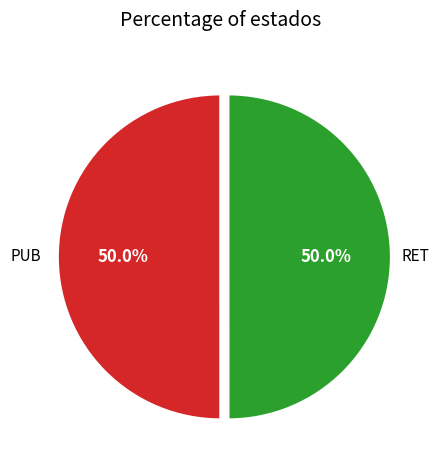

Approximately how many times larger is the value at PUB compared to RET?

1.0